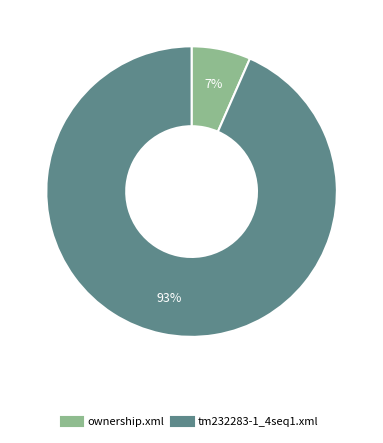

Count the number of slices in the pie.

2